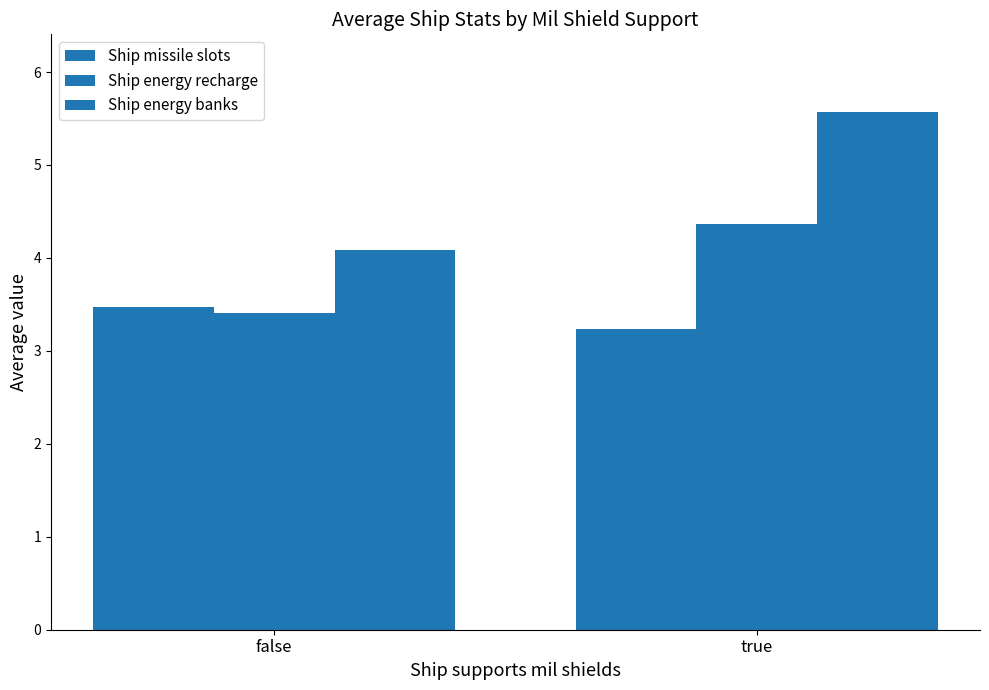

Rank the series at true from highest to lowest value.

Ship energy banks, Ship energy recharge, Ship missile slots